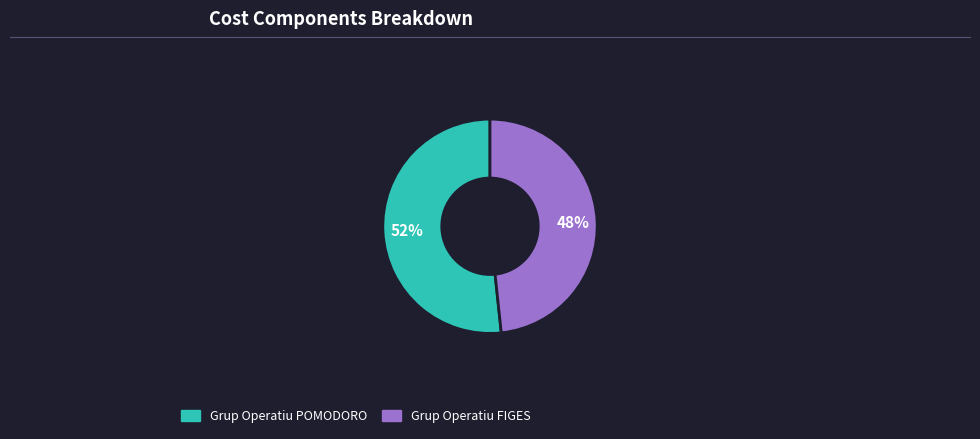

Rank the categories by value from lowest to highest.

Grup Operatiu FIGES, Grup Operatiu POMODORO